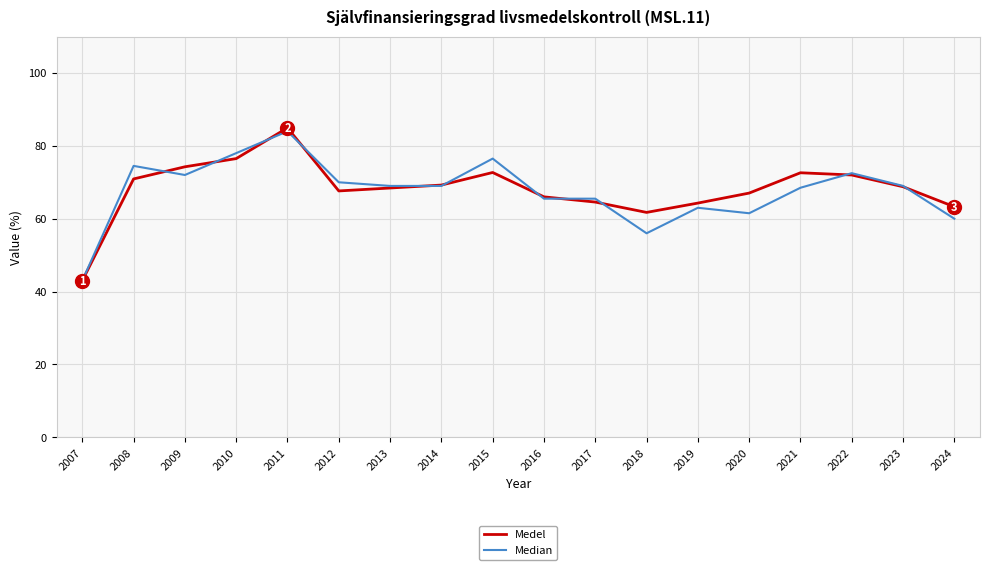

Where is Median nearest to the value 63?

2019